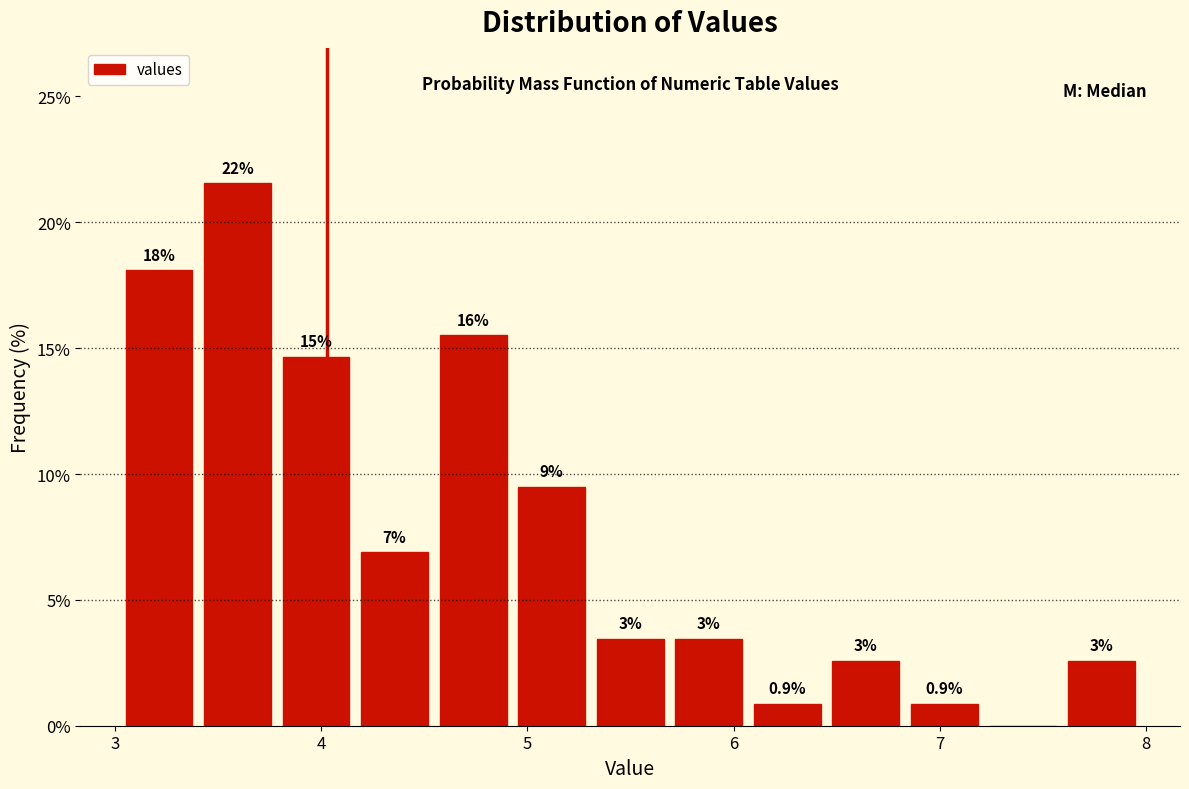

Around what value on the x-axis is the tallest bar? Give the approximate position of its centre, as read against the axis.

3.6